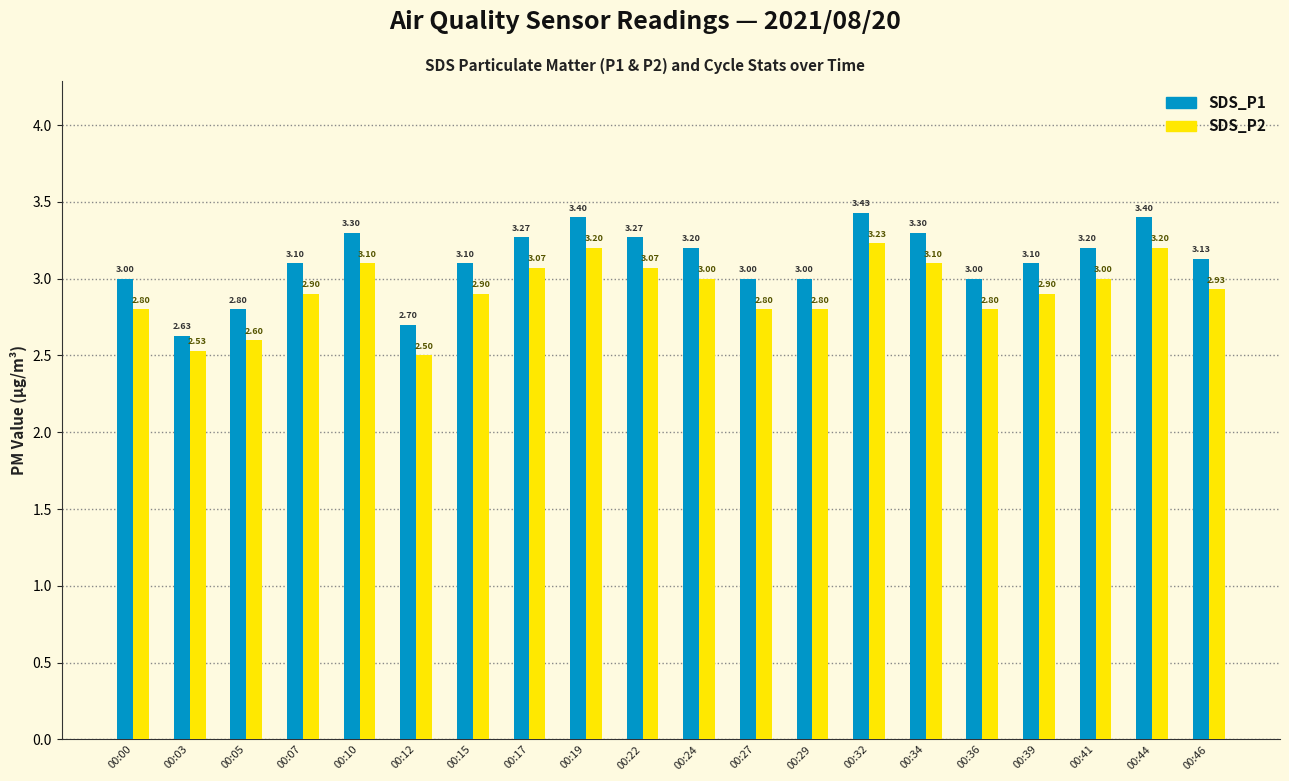

Which series has the largest total across all categories?

SDS_P1